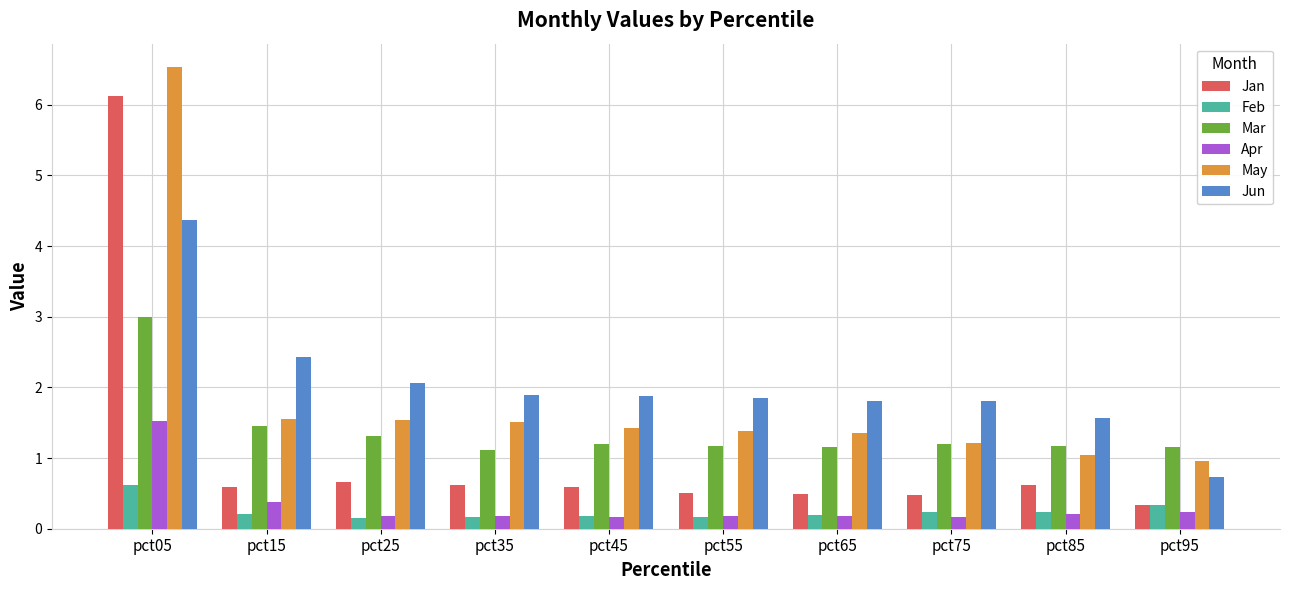

List the series in order of their peak value, highest first.

May, Jan, Jun, Mar, Apr, Feb